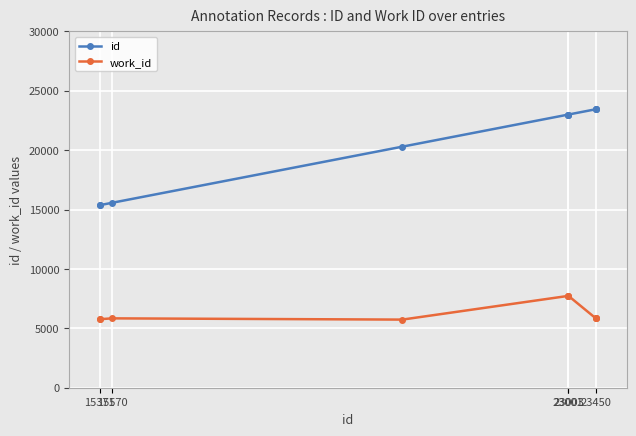

What is the maximum value shown in the chart?

23451